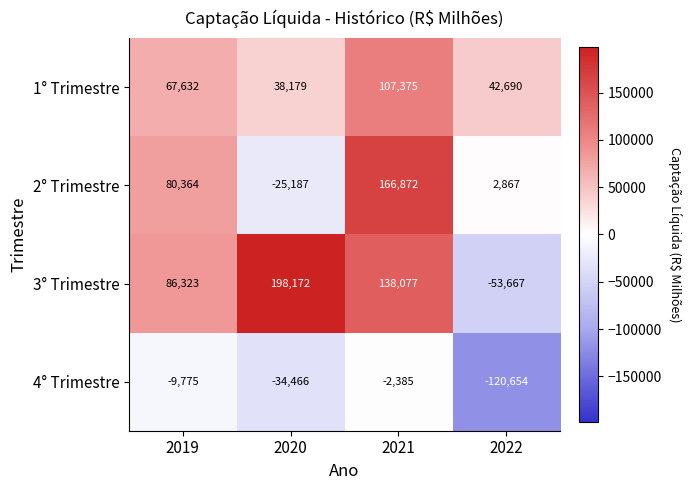

Reading left to right, extract all data points from this chart.

1° Trimestre: 2019=67632	2020=38179	2021=107375	2022=42690
2° Trimestre: 2019=80364	2020=-25187	2021=166872	2022=2867
3° Trimestre: 2019=86323	2020=198172	2021=138077	2022=-53667
4° Trimestre: 2019=-9775	2020=-34466	2021=-2385	2022=-120654